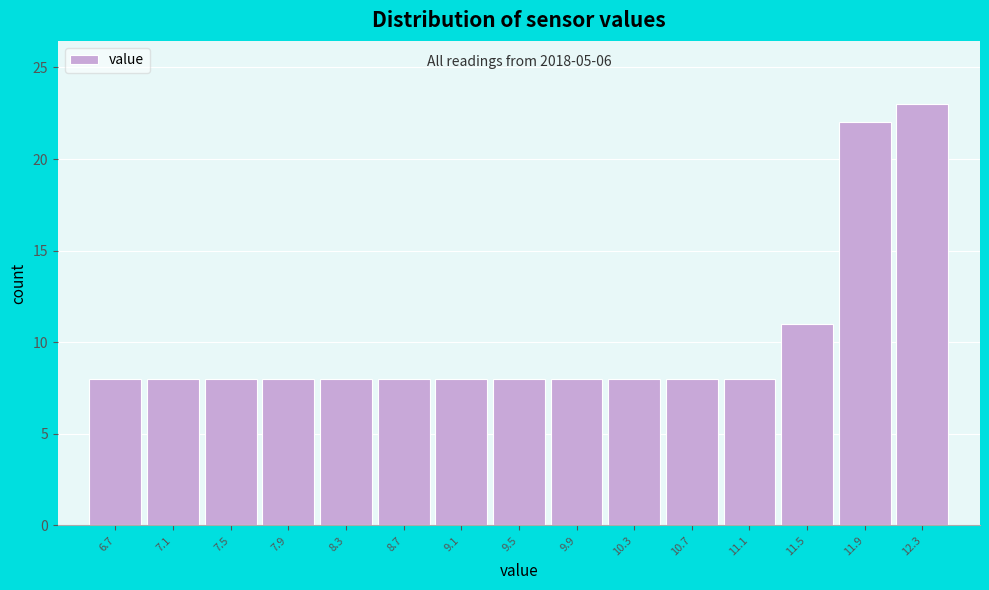

Over which range of the x-axis is the bar tallest?

12.1 to 12.5